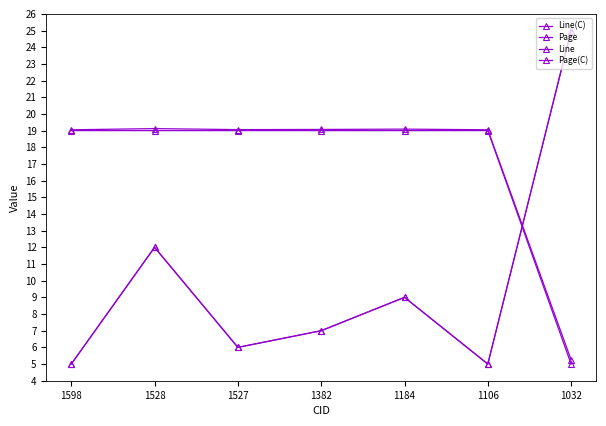

Is this an area chart (filled region under the line)?

No